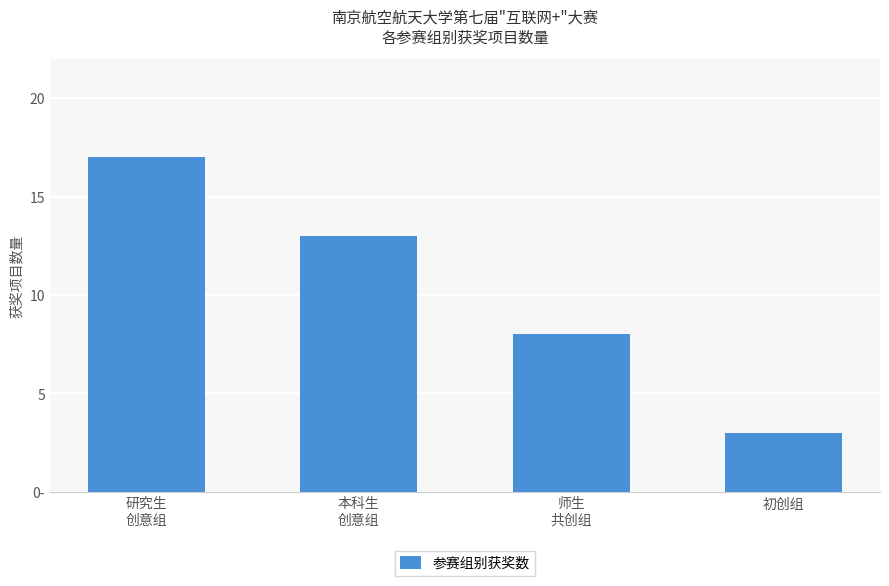

The chart shows a value of 9 at 本科生
创意组. True or false?

False